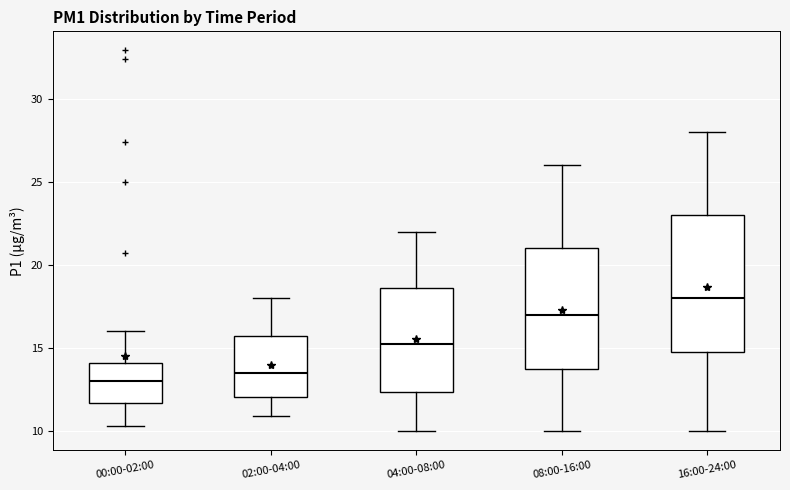

Which box's median line is the highest?

16:00-24:00